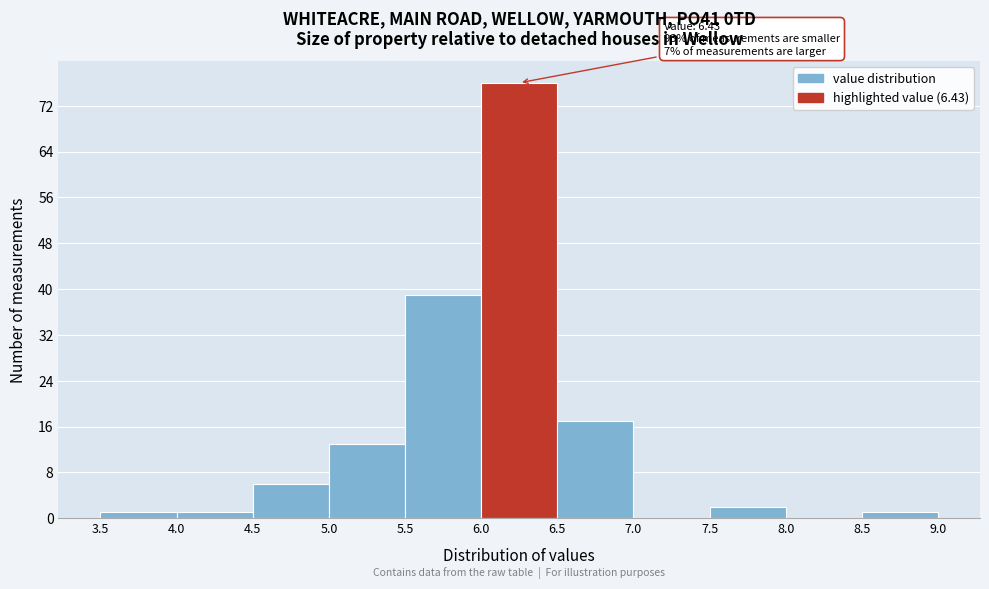

Which range on the x-axis has the tallest bar?

6.0 to 6.5